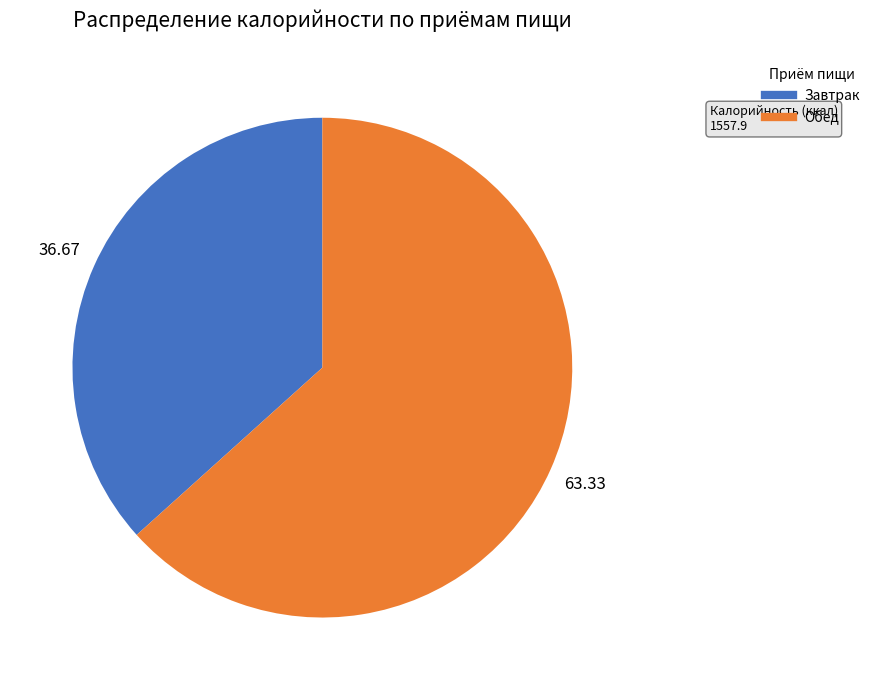

Do Обед and Завтрак together represent more than half of the pie?

Yes